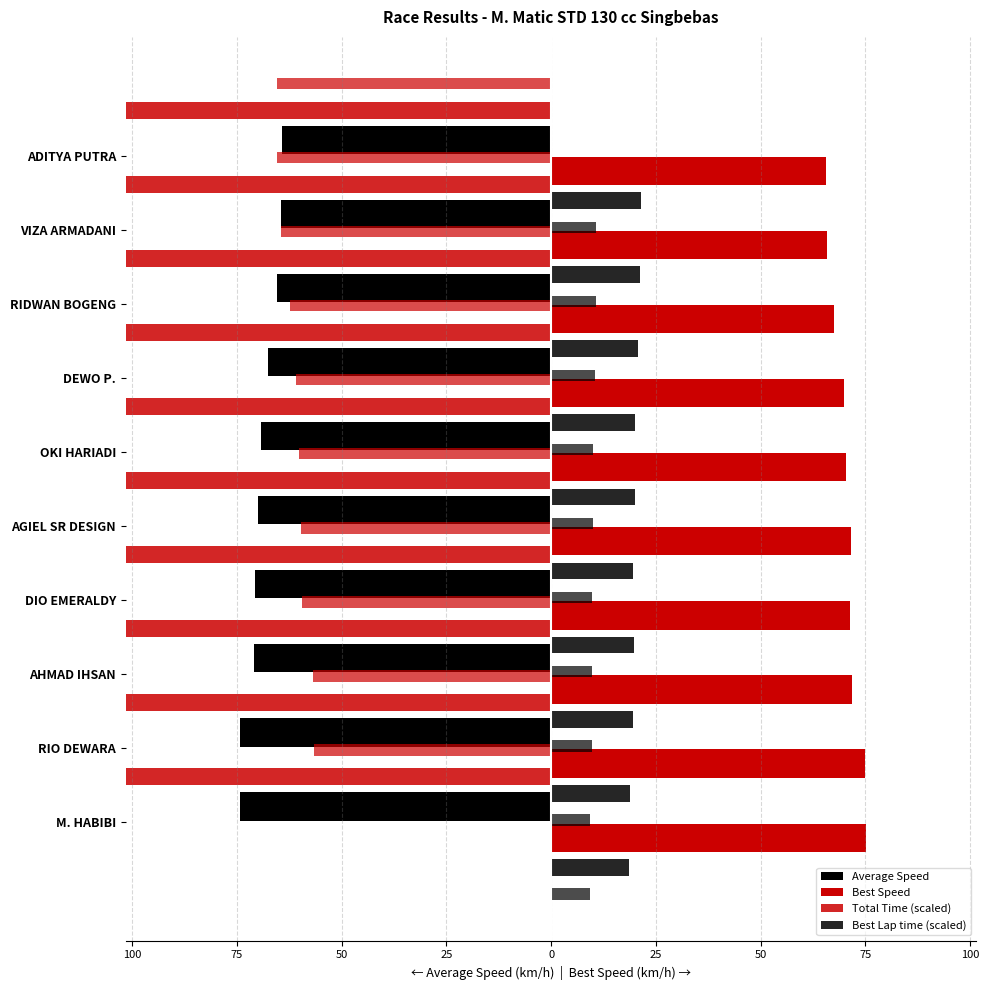

What is the total value across all series at 75?

-98.4